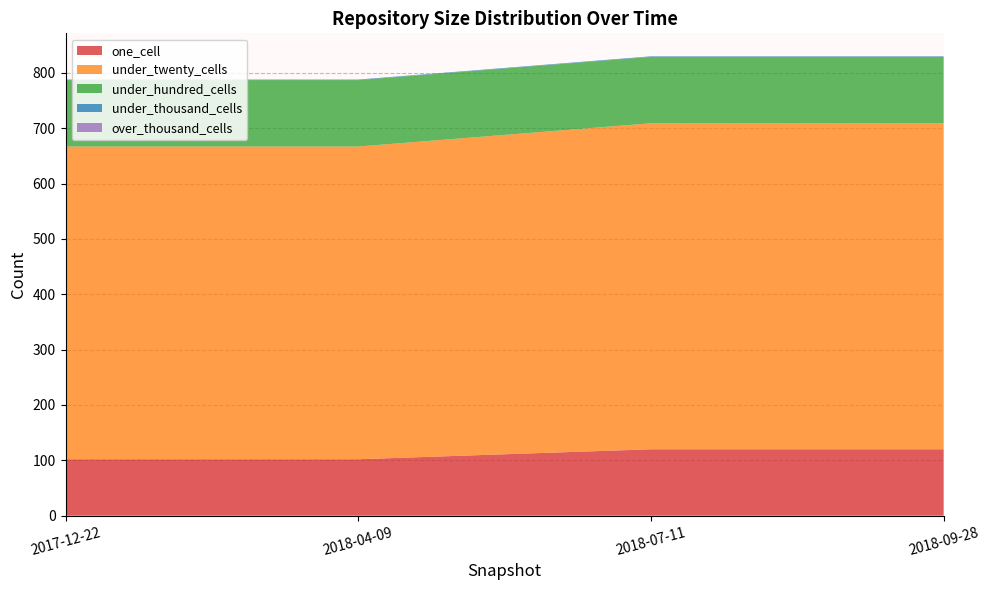

Is it true that one_cell equals 171 at 2017-12-22?

False